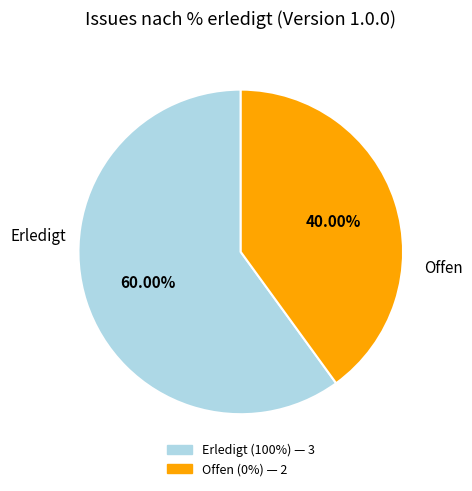

Is there any slice that represents more than half of the pie?

Yes